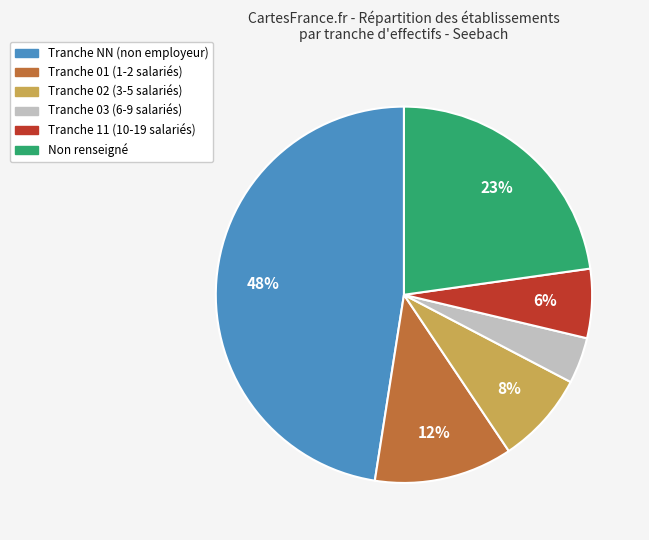

To the nearest percent, what is the difference between the largest and smallest slice percentages?

44%